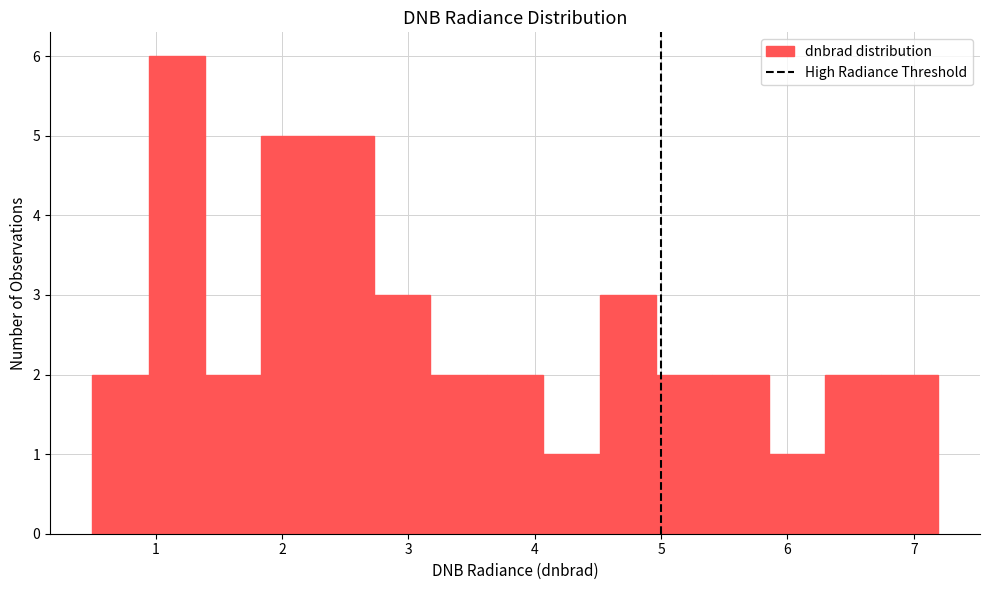

Reading left to right, transcribe this chart: for each bar, give the range it covers on the x-axis and its height. Neither the bar edges nor the heights are printed on the chart, so give them approximately, as read against the axes.

0.5 to 0.9: 2
0.9 to 1.4: 6
1.4 to 1.8: 2
1.8 to 2.3: 5
2.3 to 2.7: 5
2.7 to 3.2: 3
3.2 to 3.6: 2
3.6 to 4.1: 2
4.1 to 4.5: 1
4.5 to 5.0: 3
5.0 to 5.4: 2
5.4 to 5.9: 2
5.9 to 6.3: 1
6.3 to 6.7: 2
6.7 to 7.2: 2